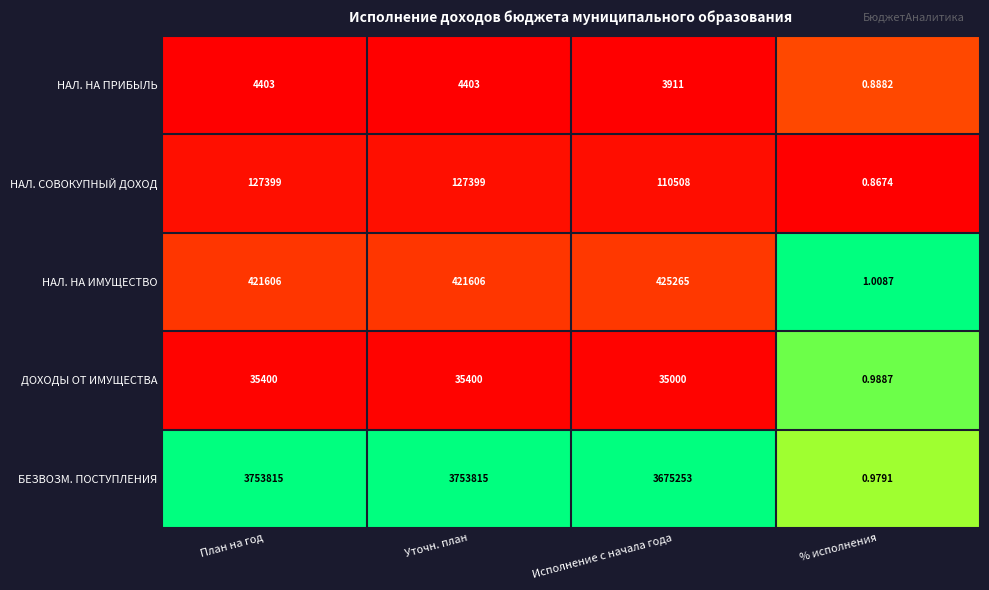

Which series has the largest total across all categories?

БЕЗВОЗМ. ПОСТУПЛЕНИЯ